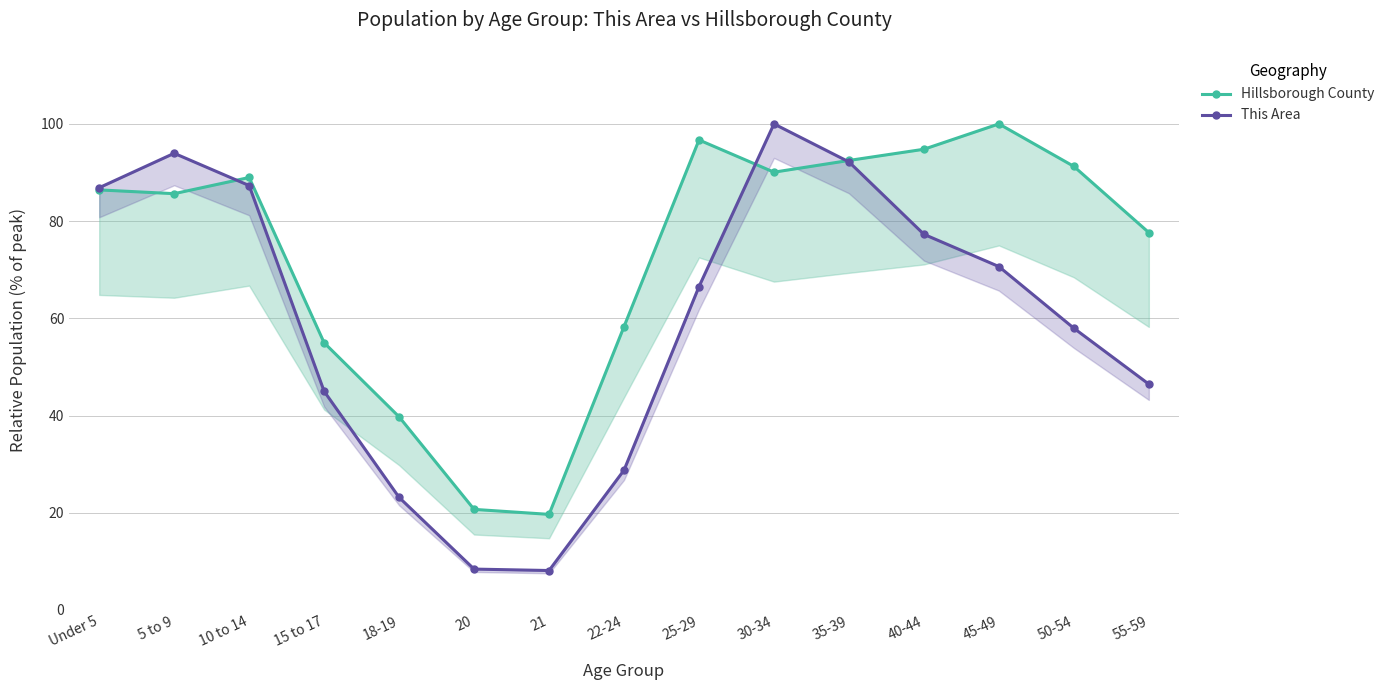

What is the greatest value displayed?

100.0